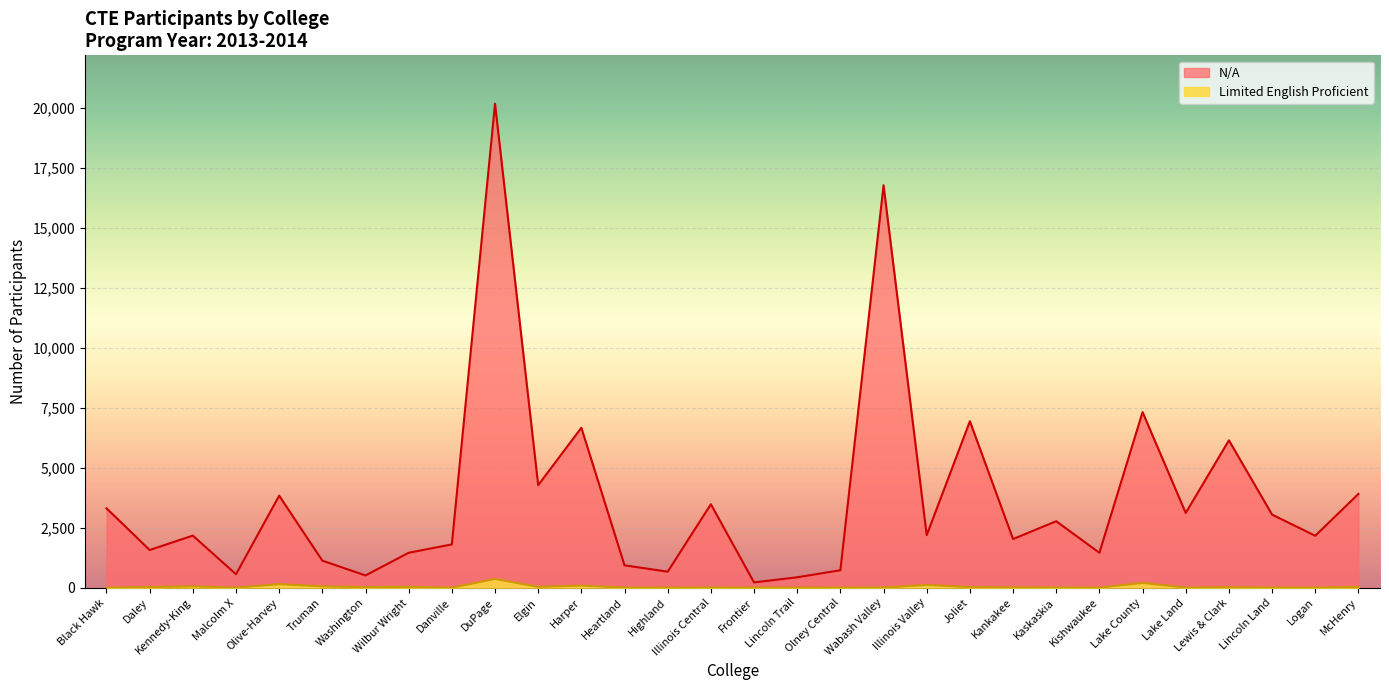

What value does the N/A series have at Truman, to the nearest 50?

1150